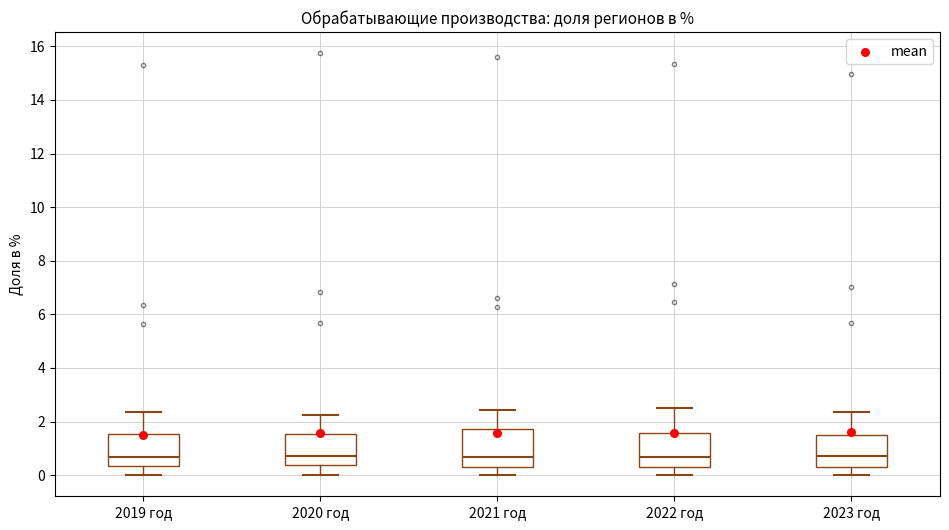

Reading left to right, transcribe this box plot: for each box, give where its median line is, the range the box spans, and where its two whiskers end, as read against the y-axis. The values are not printed on the chart, so give them approximately, as read against the axis.

2019 год: median 0.6, box 0.4 to 1.6, whiskers 0.0 to 2.4
2020 год: median 0.8, box 0.4 to 1.6, whiskers 0.0 to 2.2
2021 год: median 0.6, box 0.4 to 1.8, whiskers 0.0 to 2.4
2022 год: median 0.6, box 0.4 to 1.6, whiskers 0.0 to 2.4
2023 год: median 0.8, box 0.4 to 1.6, whiskers 0.0 to 2.4